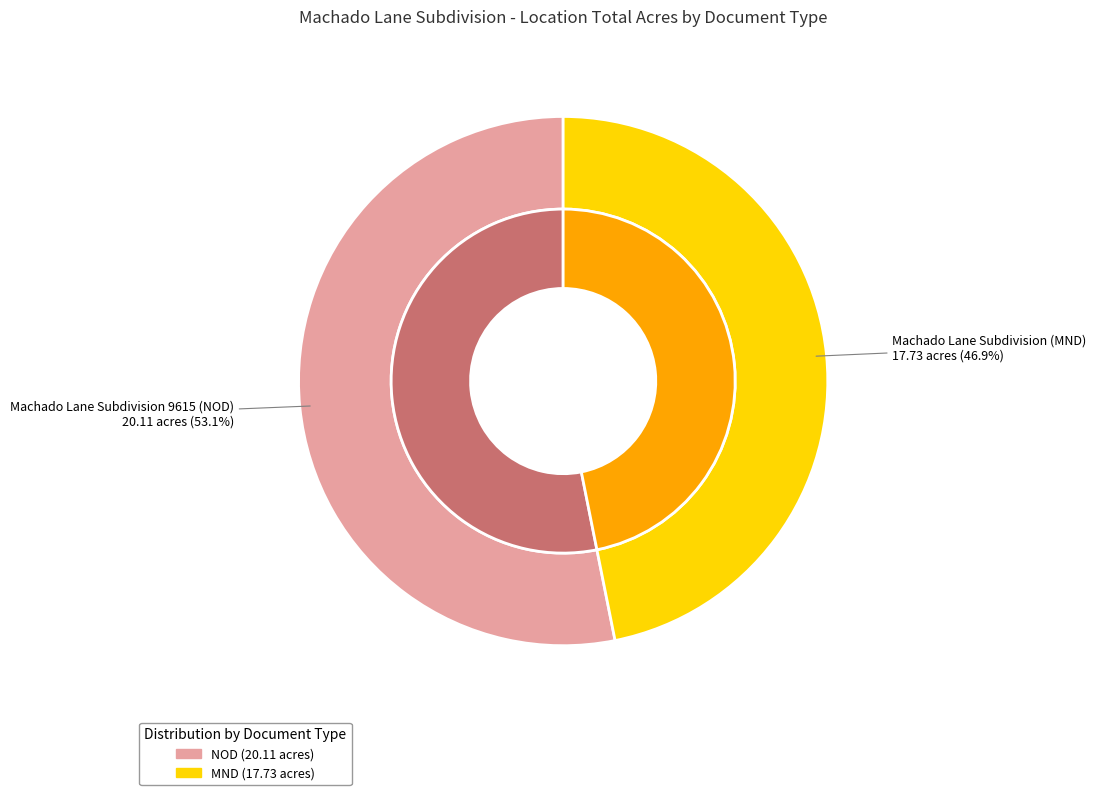

What is the majority slice?

Machado Lane Subdivision 9615 (NOD)